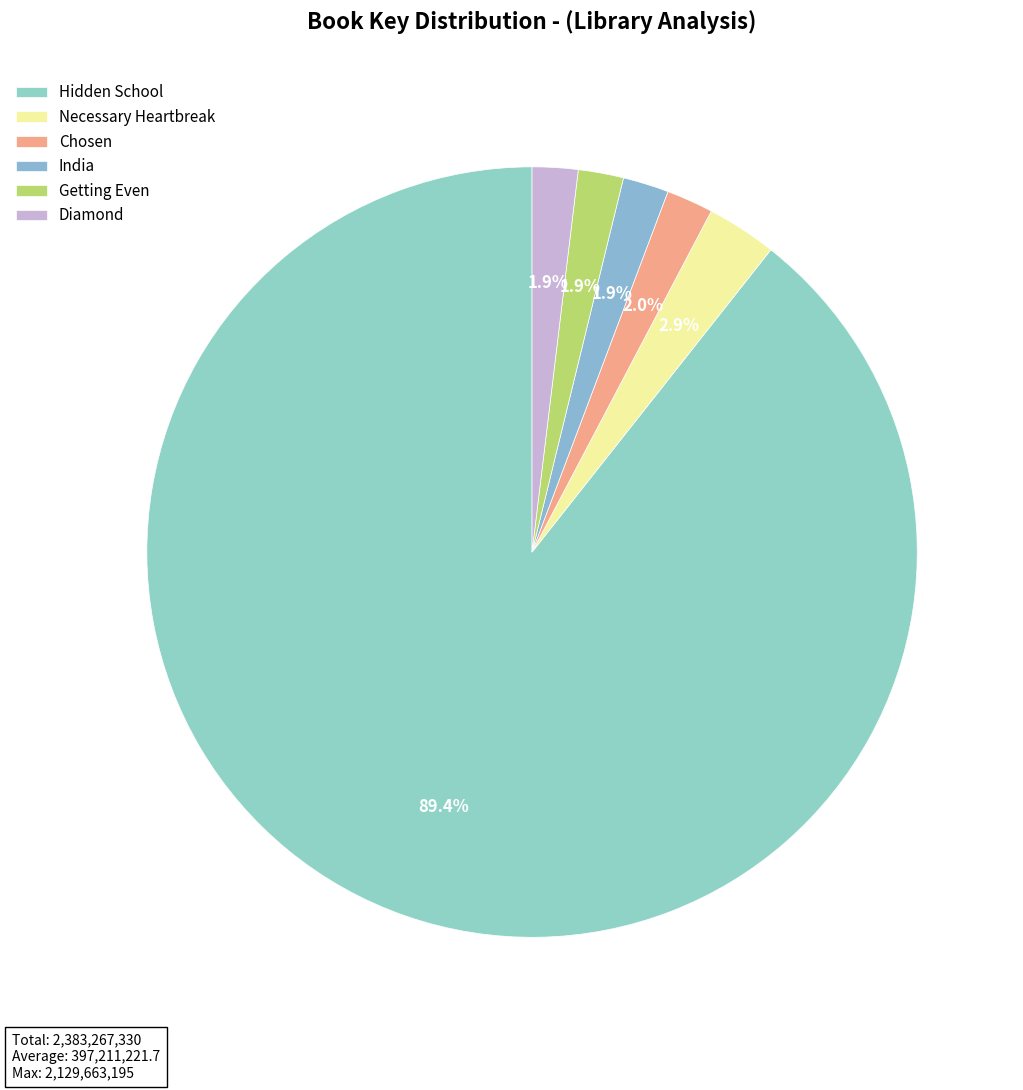

How many slices are in this pie chart?

6